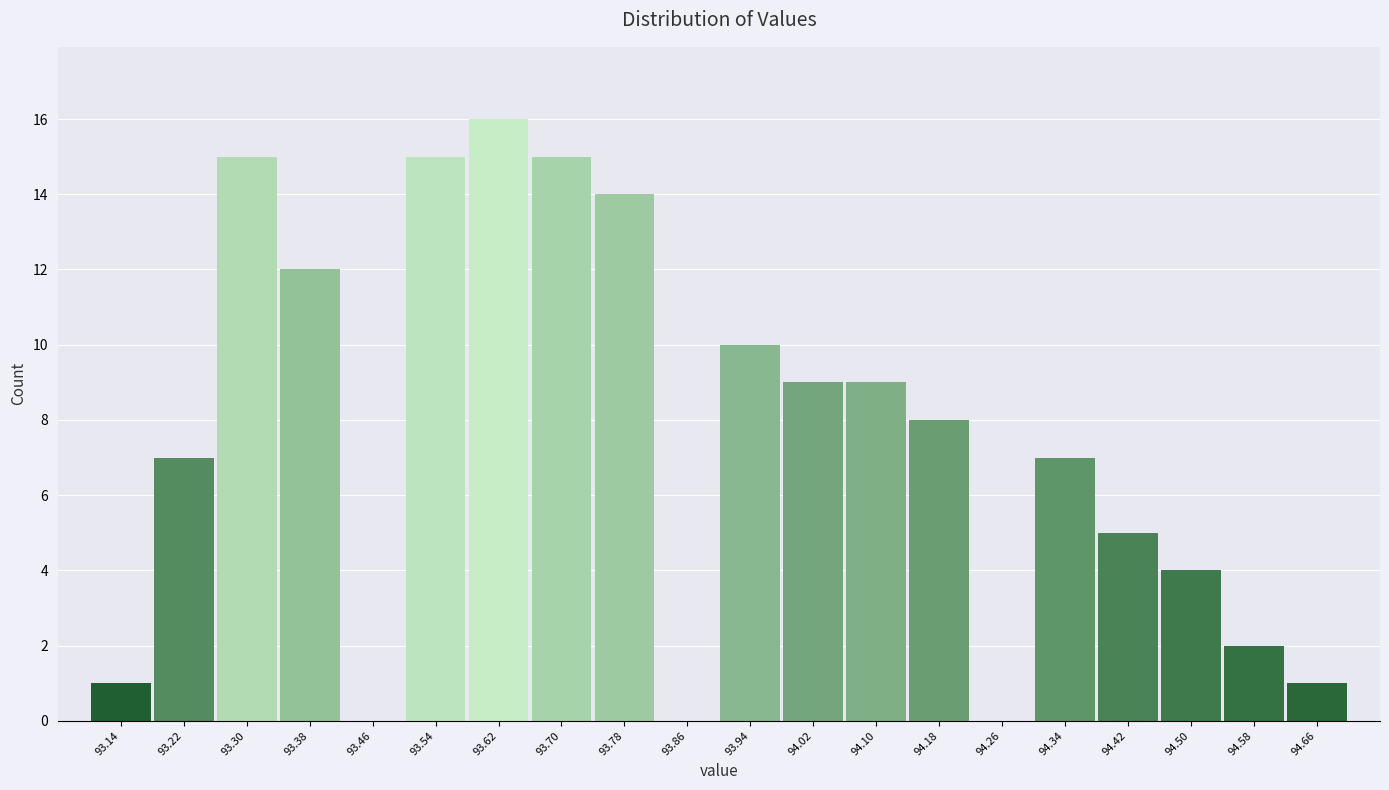

How tall is the bar that spans 93.98 to 94.06 on the x-axis? The values are not printed on the chart, so give them approximately, as read against the axis.

9